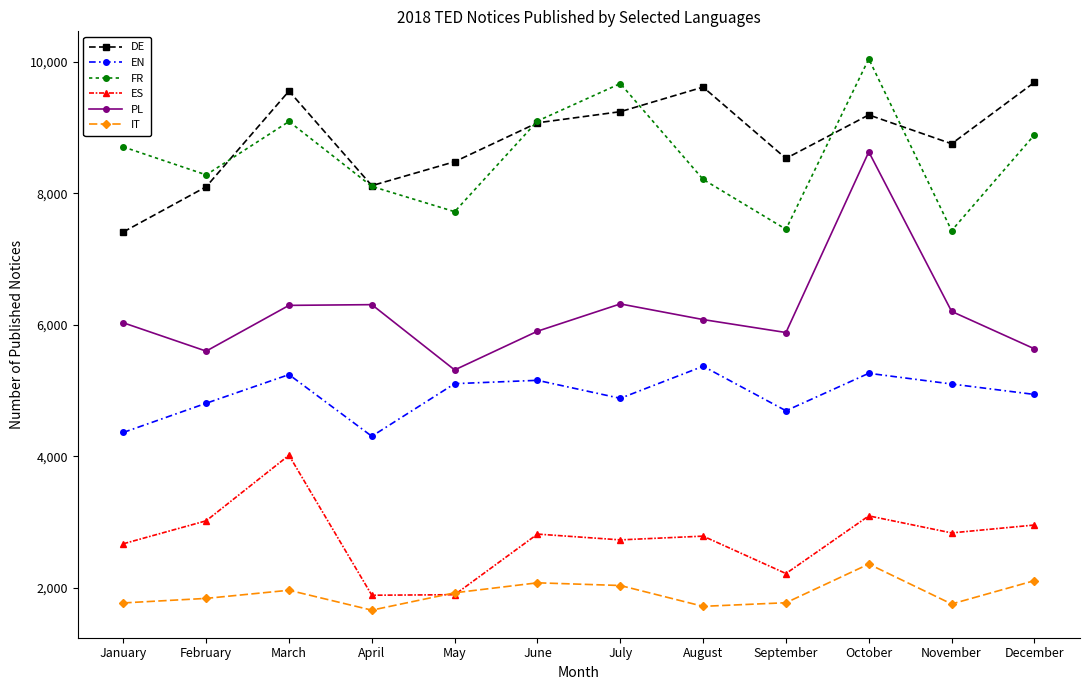

What are all the series names shown in the legend?

DE, EN, FR, ES, PL, IT